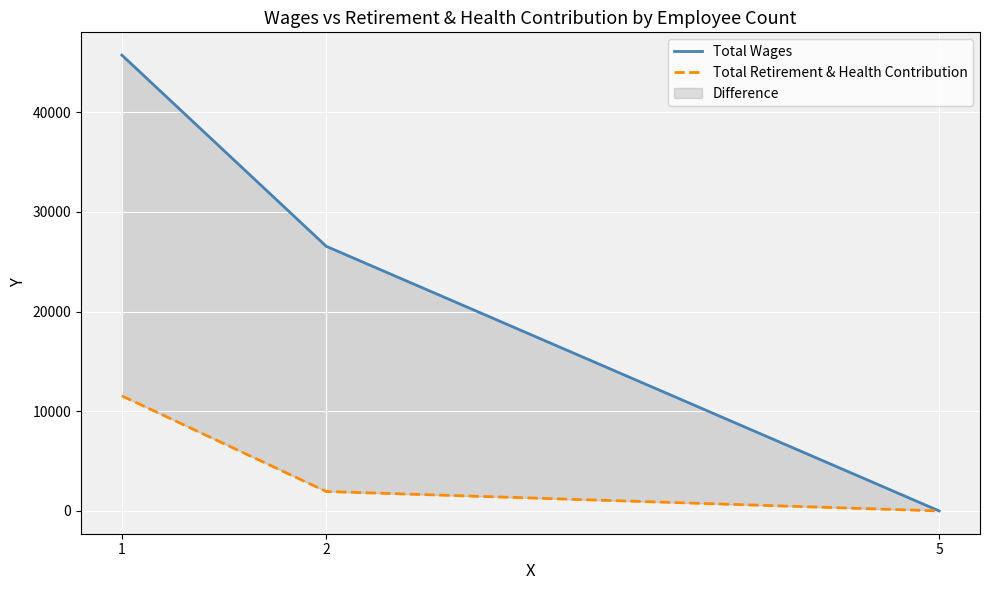

How many lines are shown in the chart?

2